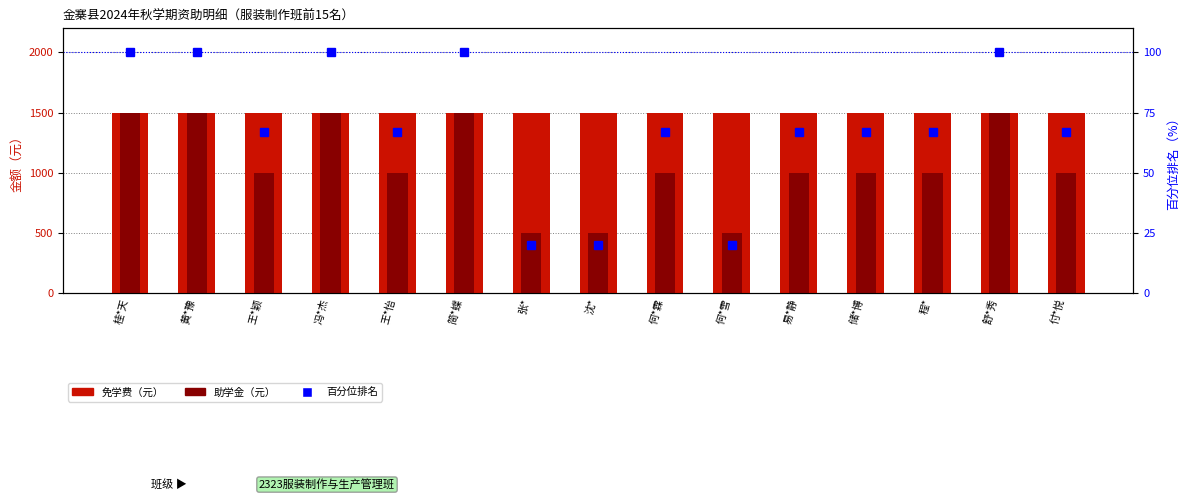

At which category does the chart reach its peak across all series?

桂*天